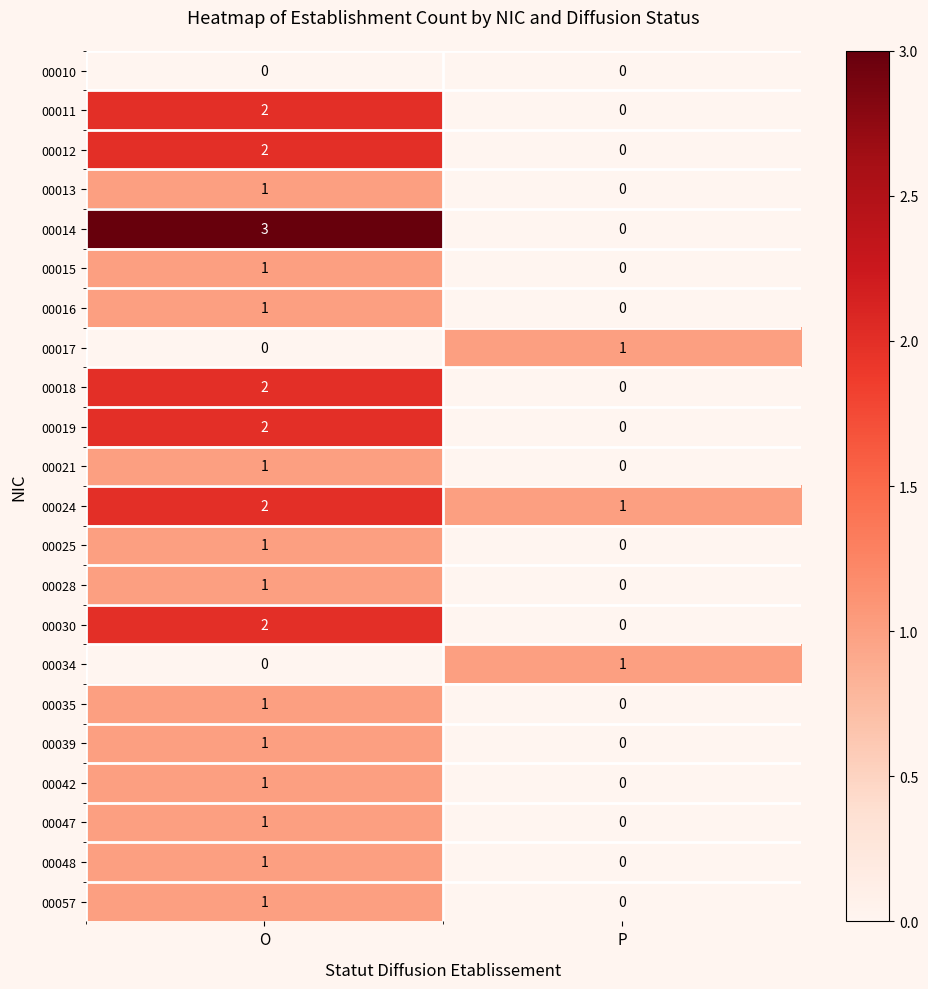

What is the sum of the 00024 values at O and P?

3